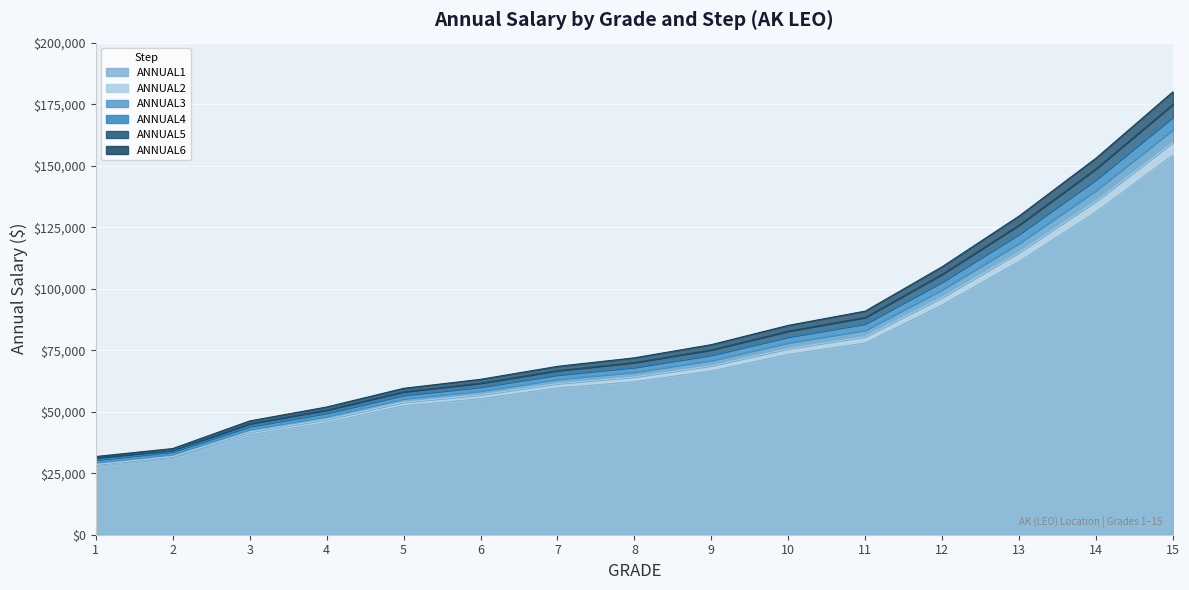

What is the maximum value shown in the chart?

180044